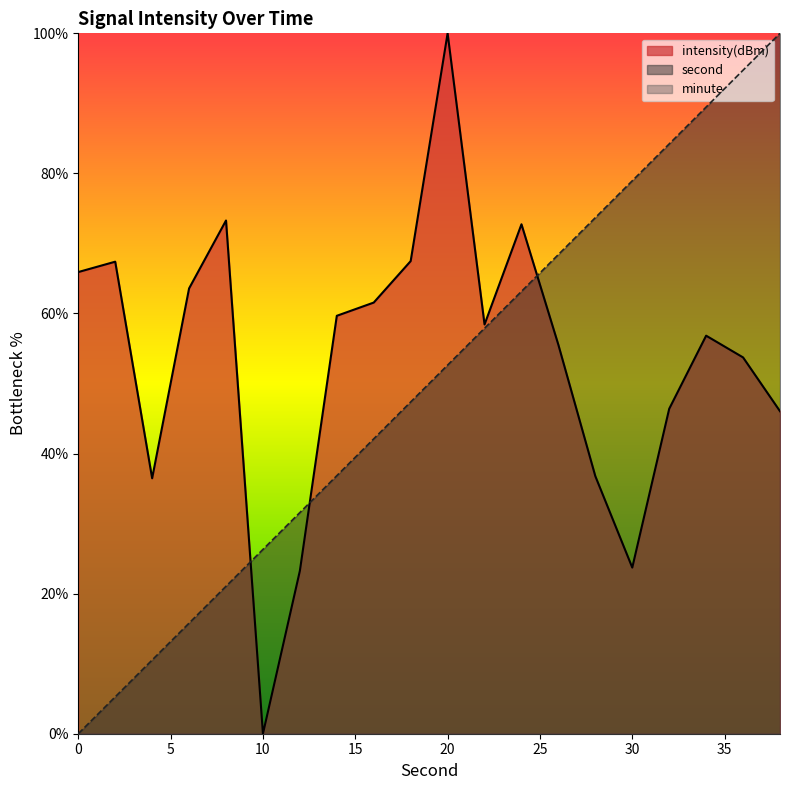

True or false: second has a value of 36.8 at 14.

True